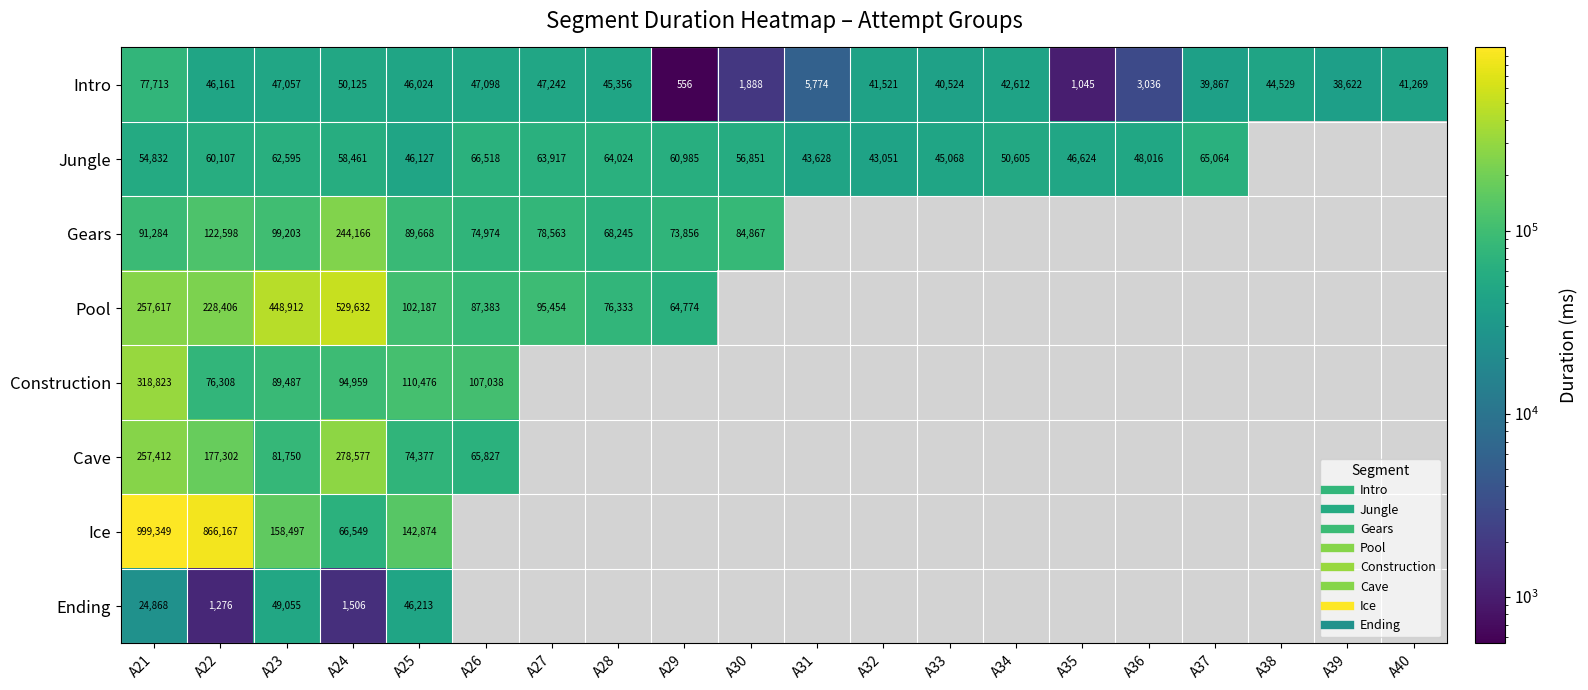

The Cave series shows 257412.0 at A21. True or false?

True